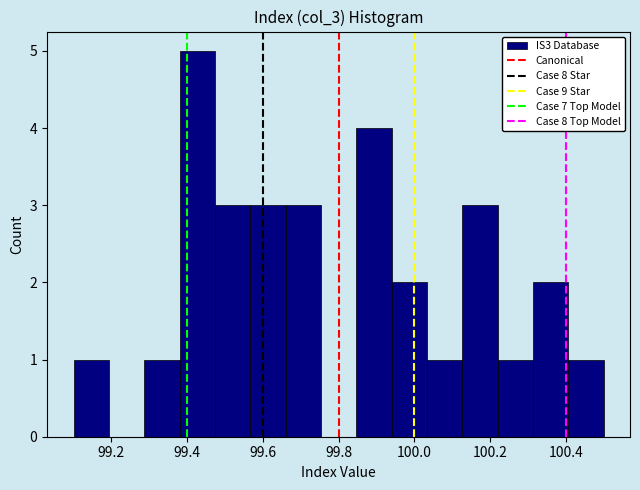

What is the height of the bar covering 100.04 to 100.12 on the x-axis? Neither the bar edges nor the heights are printed on the chart, so give them approximately, as read against the axes.

1